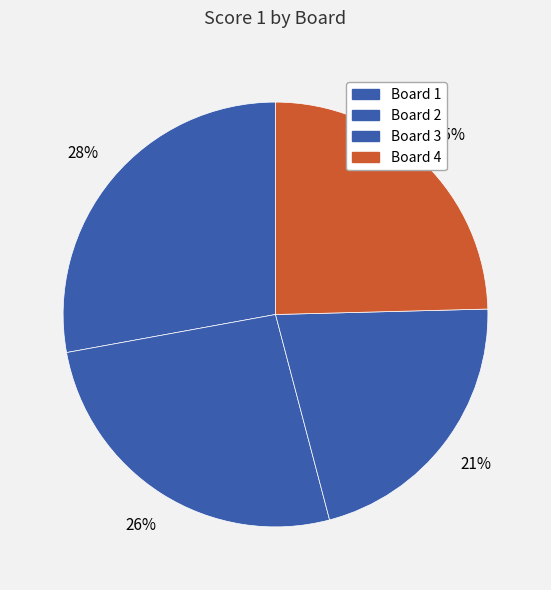

How many slices are in this pie chart?

4